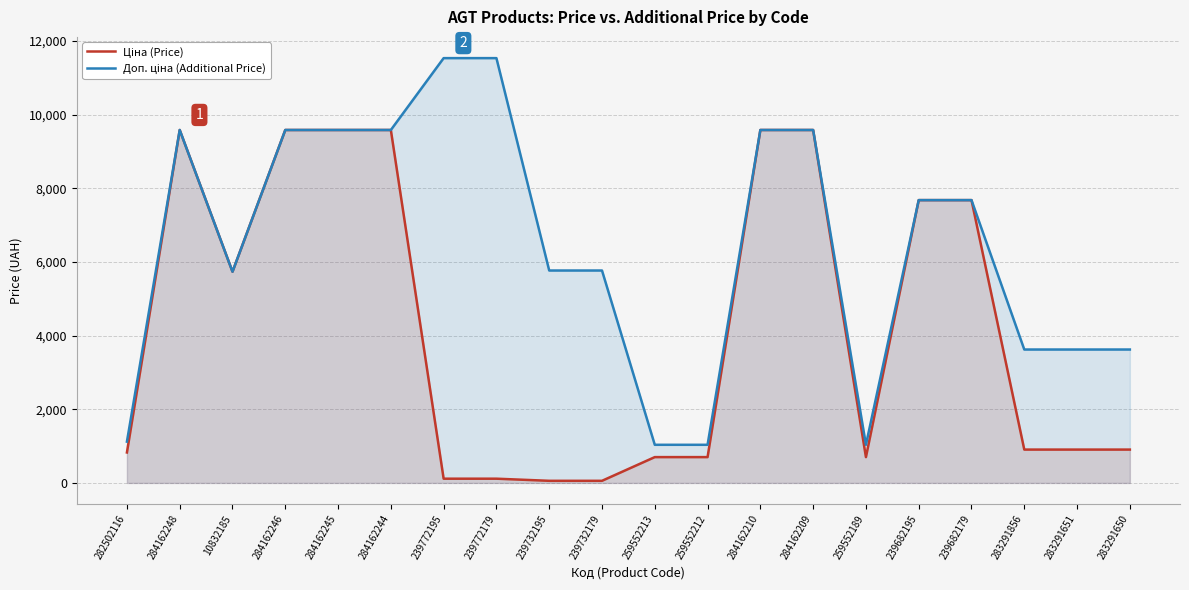

Reading left to right, extract all data points from this chart.

Ціна (Price): 282502116=827.6	284162248=9585.4	10832185=5736.9	284162246=9585.4	284162245=9585.4	284162244=9585.4	239772195=115.4	239772179=115.4	239732195=57.7	239732179=57.7	259552213=701.4	259552212=701.4	284162210=9585.4	284162209=9585.4	259552189=701.4	239682195=7680.9	239682179=7680.9	283291856=905.9	283291651=905.9	283291650=905.9
Доп. ціна (Additional Price): 282502116=1121.5	284162248=9585.4	10832185=5736.9	284162246=9585.4	284162245=9585.4	284162244=9585.4	239772195=11537.0	239772179=11537.0	239732195=5769.0	239732179=5769.0	259552213=1036.0	259552212=1036.0	284162210=9585.4	284162209=9585.4	259552189=1036.0	239682195=7680.9	239682179=7680.9	283291856=3623.4	283291651=3623.4	283291650=3623.4